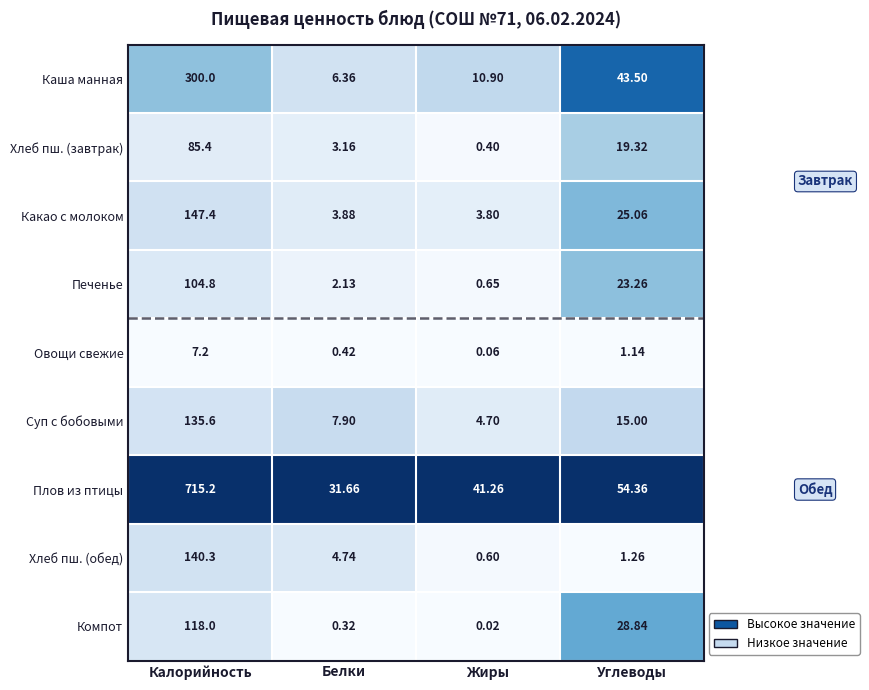

At which label does Хлеб пш. (обед) reach its minimum?

Жиры